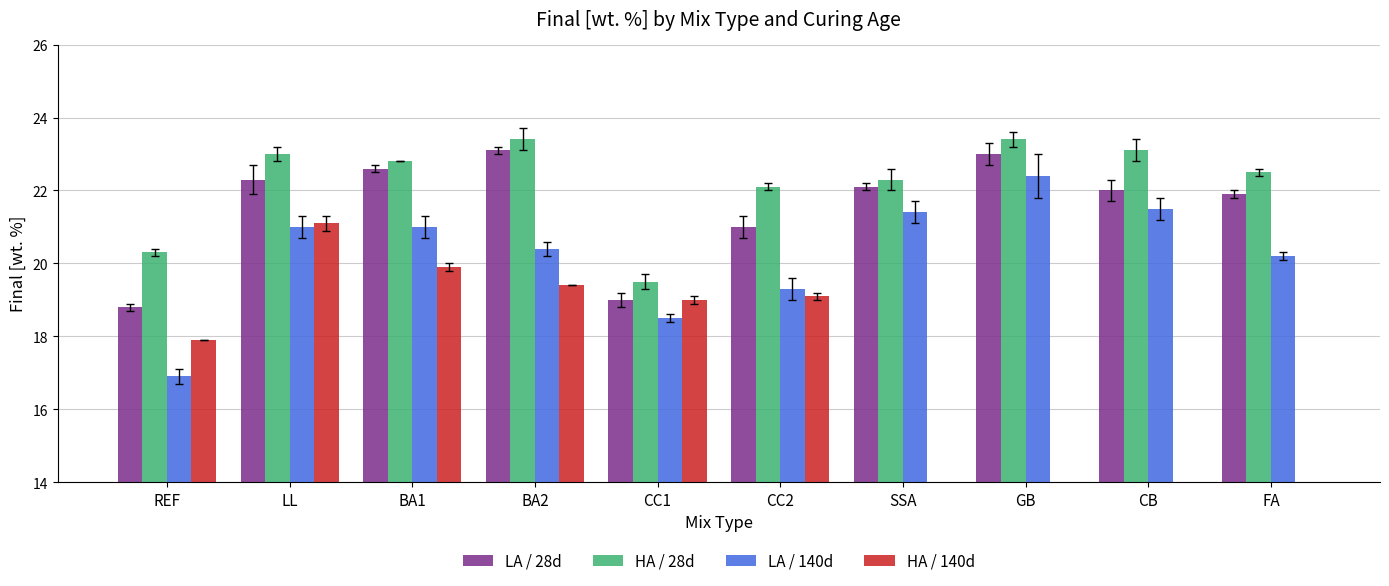

Rank the series at CC2 from highest to lowest value.

HA / 28d, LA / 28d, LA / 140d, HA / 140d